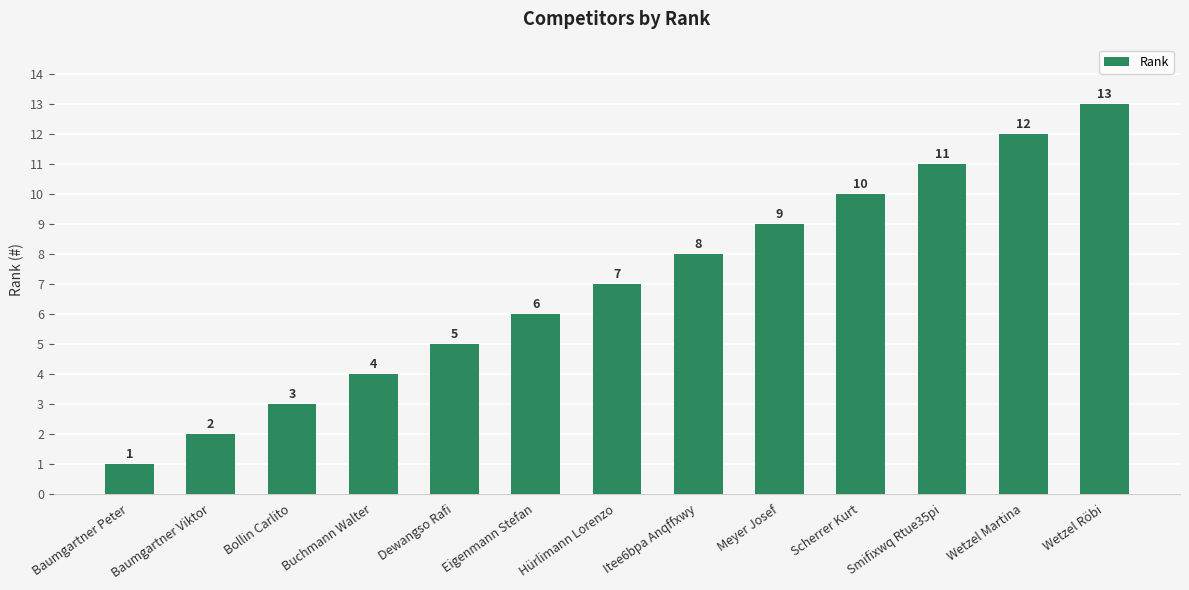

True or false: the data shows 12 at Meyer Josef.

False